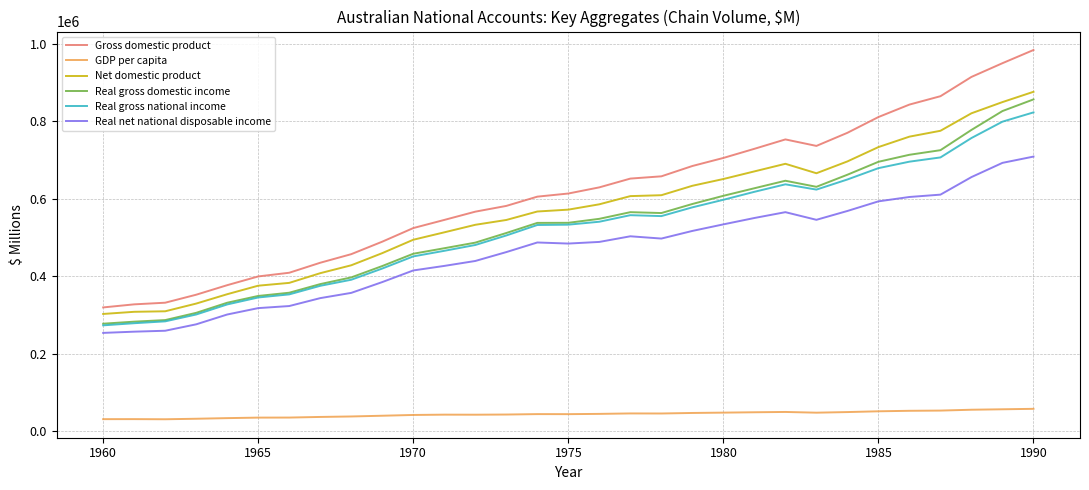

Which series has the largest total across all categories?

Gross domestic product